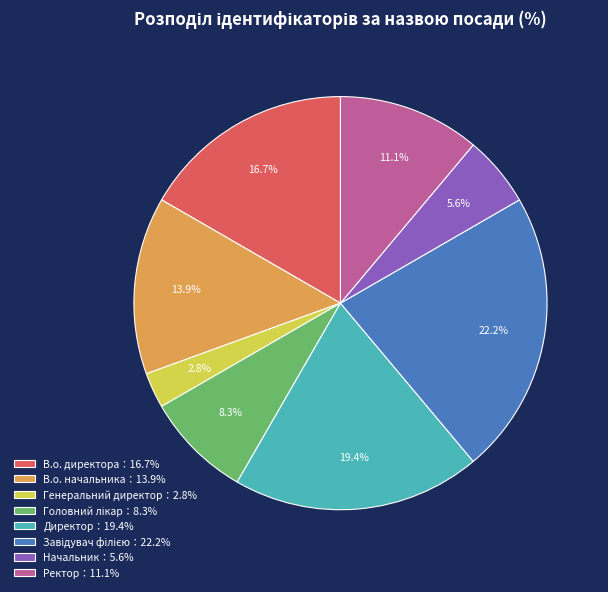

Does Начальник：5.6% represent more than half of the total?

No